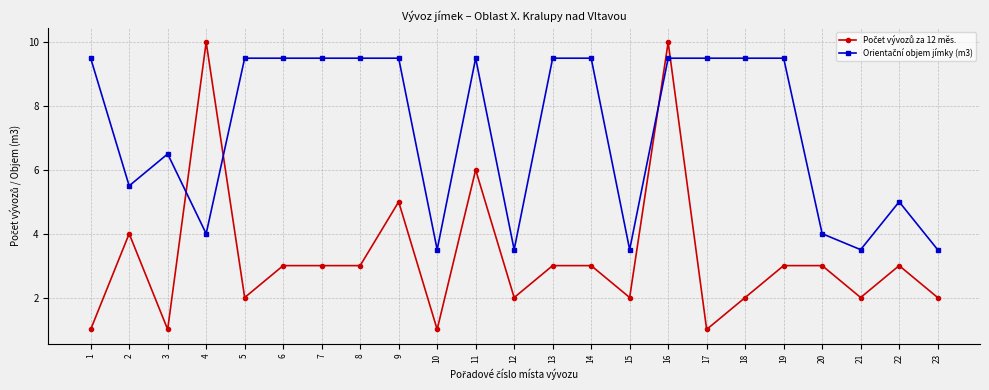

What is the difference between the highest and lowest values at 18?

7.5